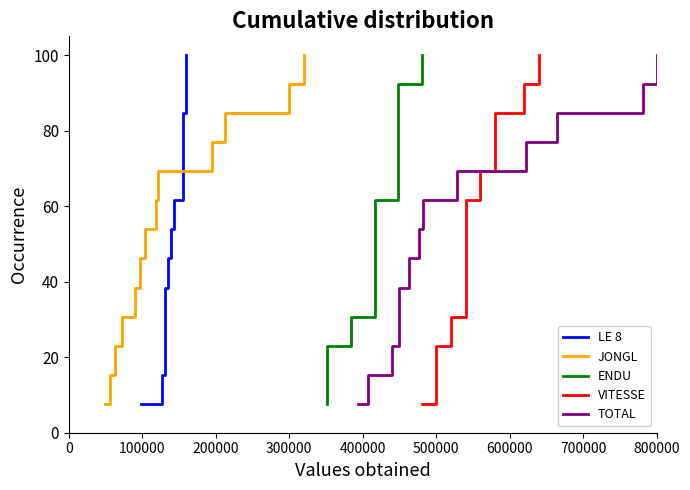

True or false: JONGL has more than 2 interior local peaks.

False